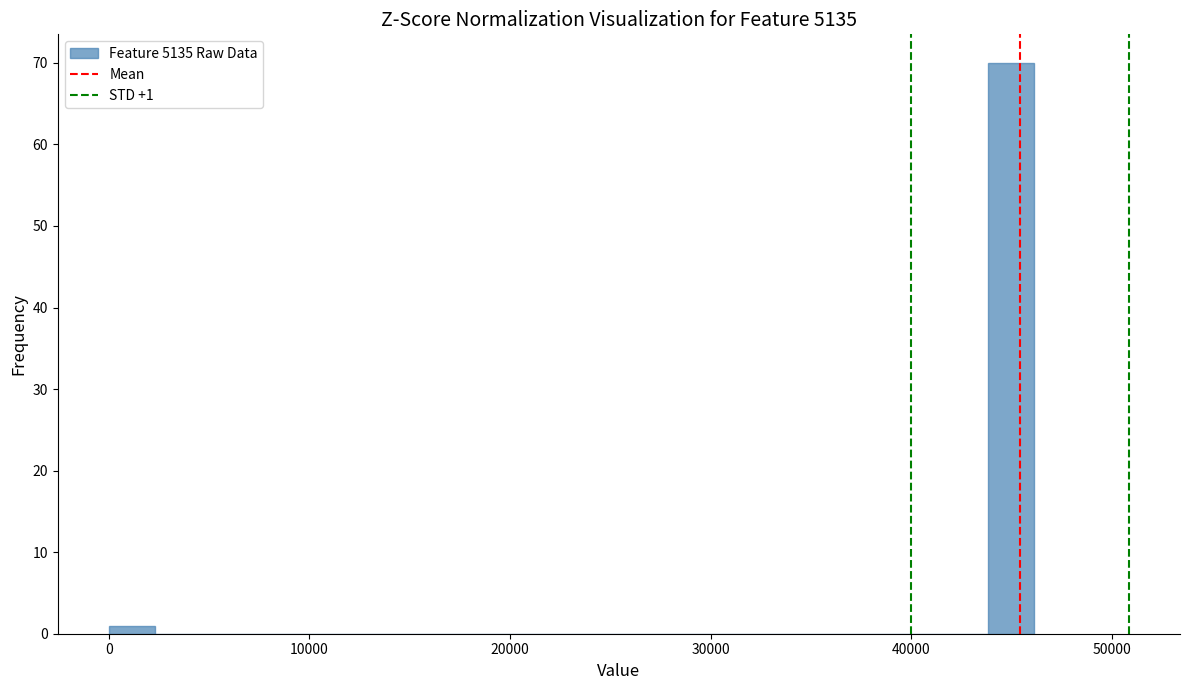

Read against the x-axis, roughly where is the centre of the tallest bar?

45000